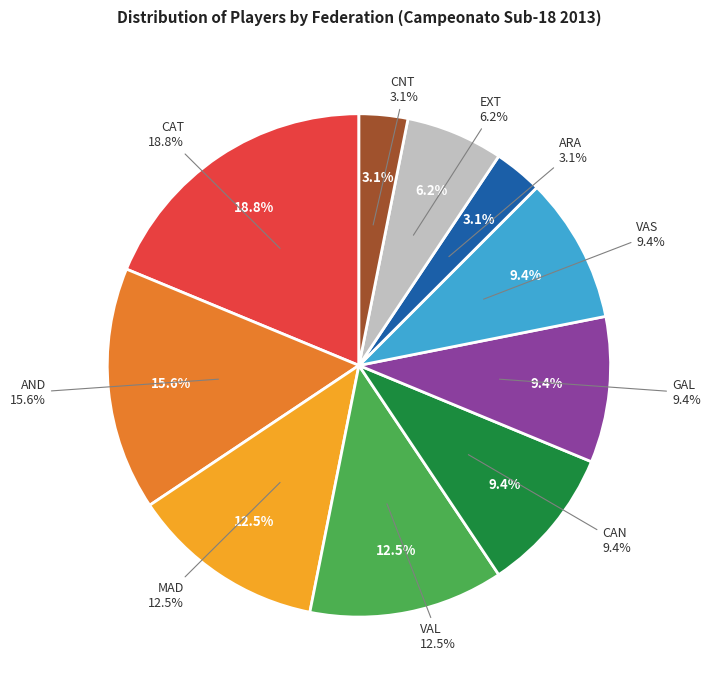

Between CAT and VAL, which is larger?

CAT